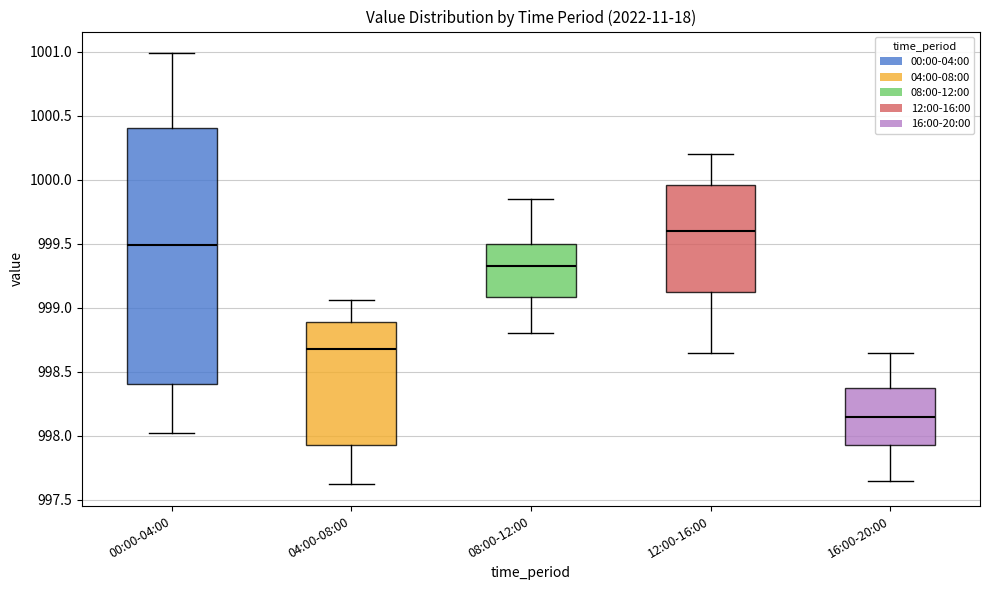

Which box is the tallest, from its lower edge to its upper edge?

00:00-04:00